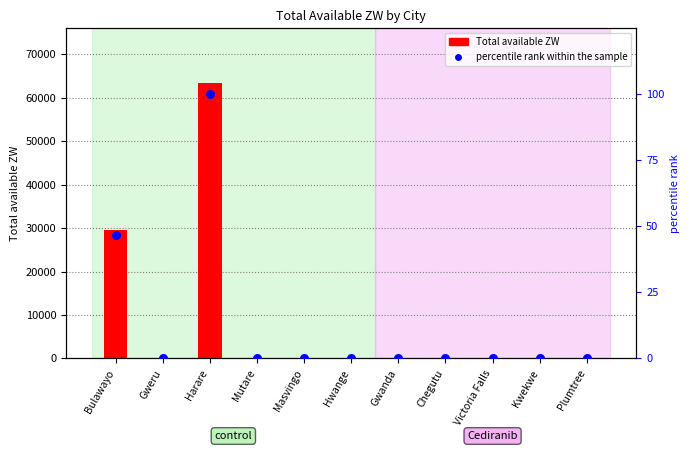

At which category is the sum across all series the highest?

Harare